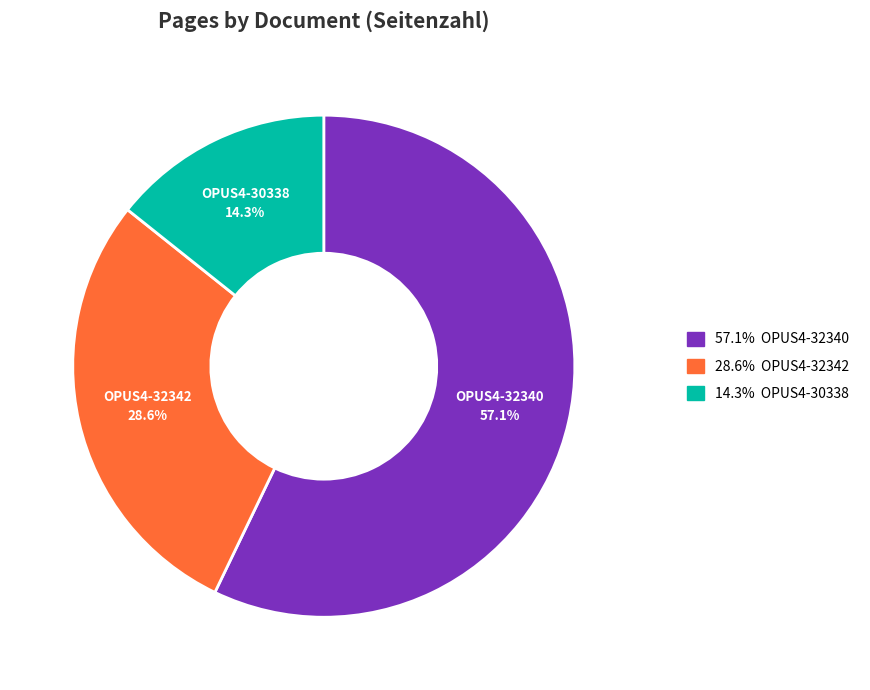

To the nearest percent, what is the average slice percentage?

33%